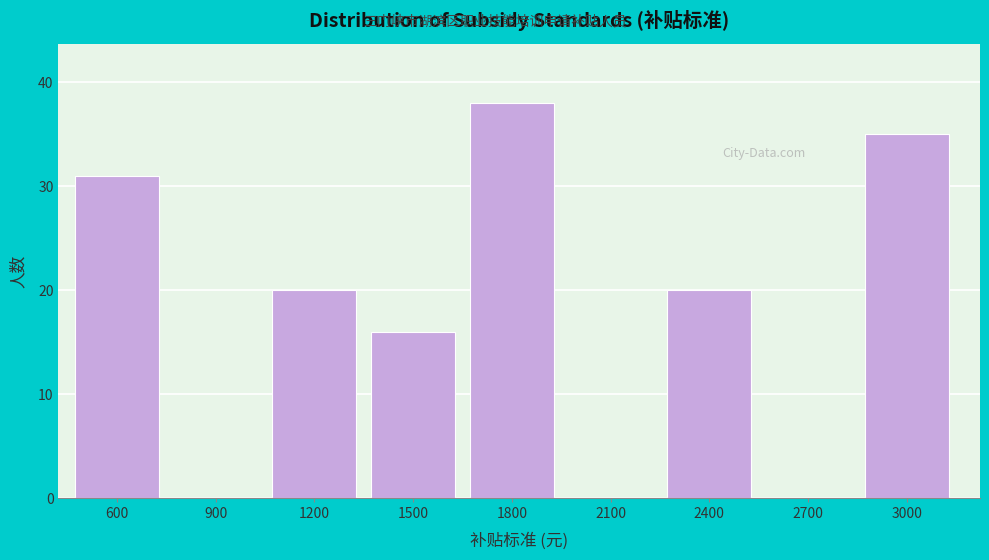

Reading right to left, transcribe all the data shown in this chart.

3000=35	2700=0	2400=20	2100=0	1800=38	1500=16	1200=20	900=0	600=31